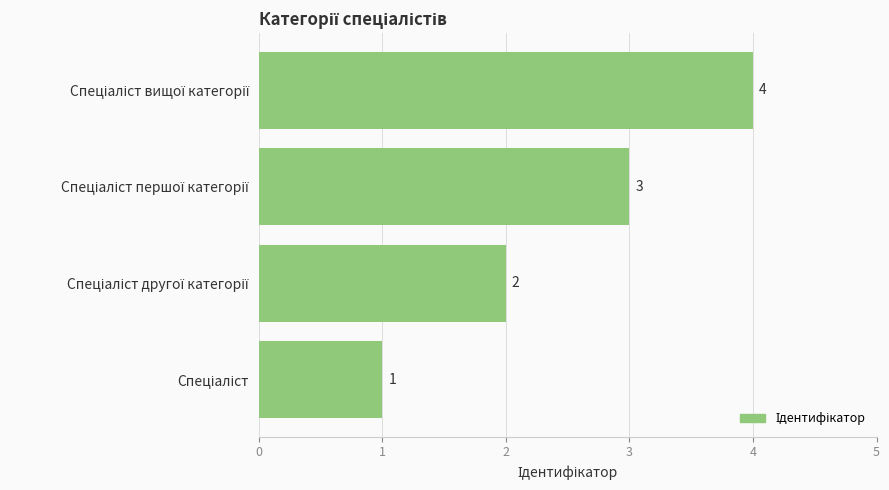

Count the number of categories in the chart.

4